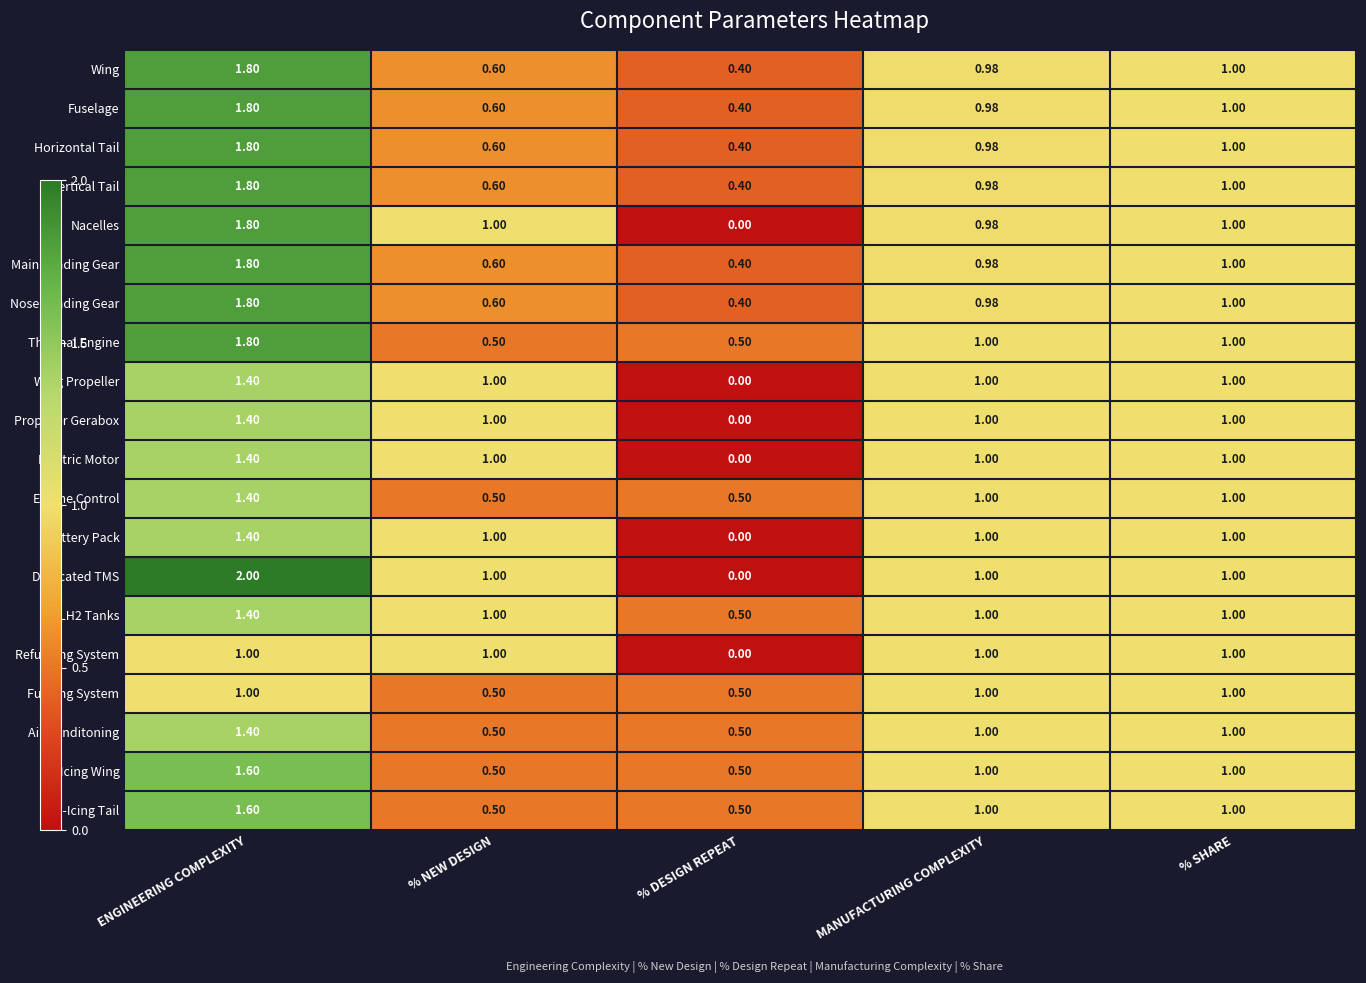

At which category is the sum across all series the highest?

ENGINEERING COMPLEXITY